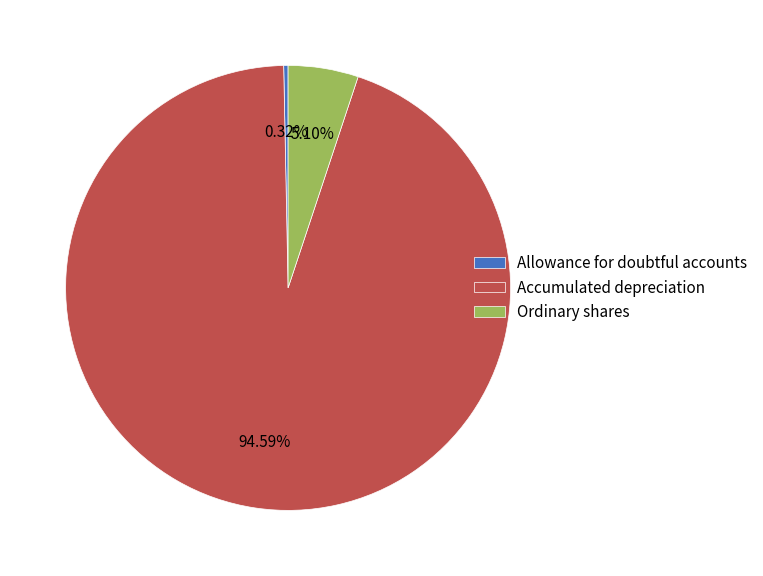

To the nearest percent, what portion does Ordinary shares represent?

5%